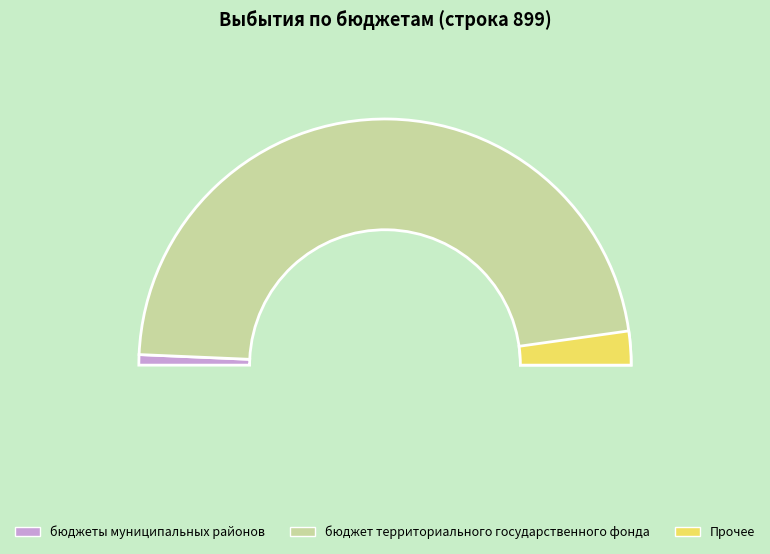

To the nearest percent, what portion does бюджеты муниципальных районов represent?

1%